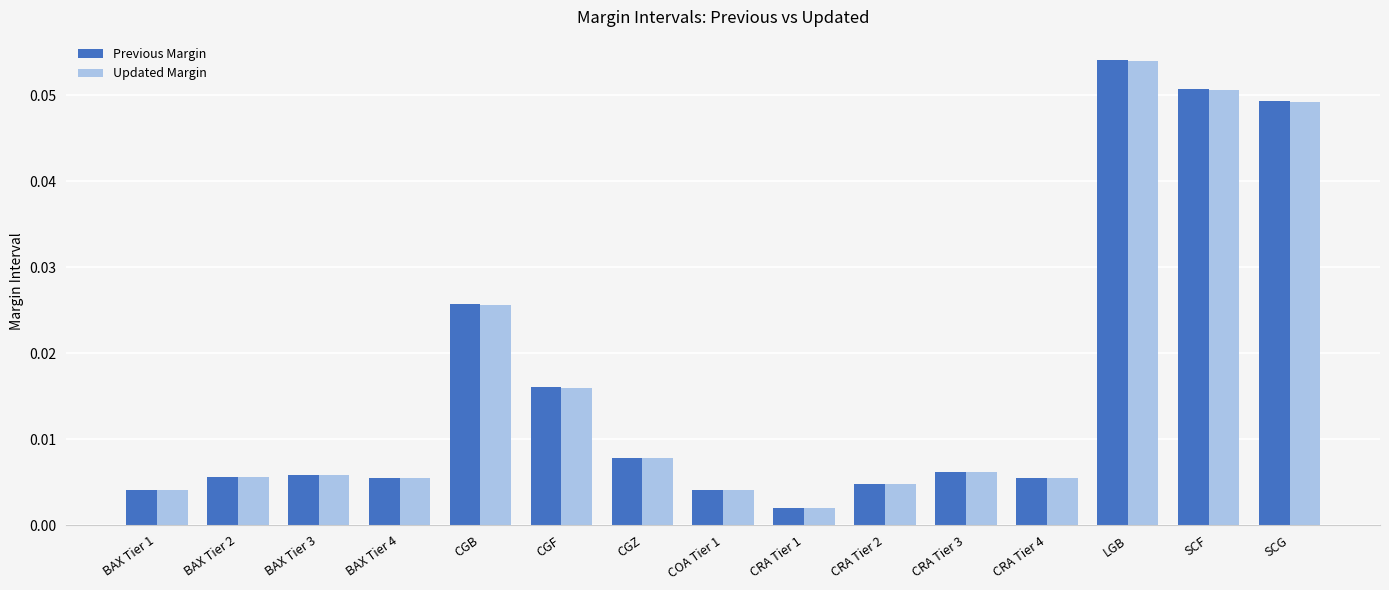

At which label is Updated Margin closest to 0?

CRA Tier 1